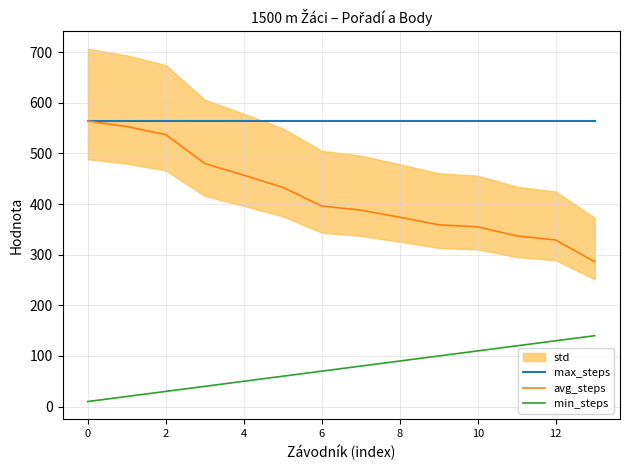

What is the average value of the min_steps series?

75